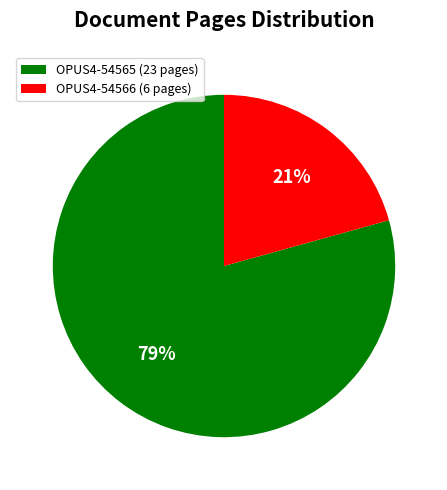

To the nearest percent, what percentage of the pie is OPUS4-54566?

21%